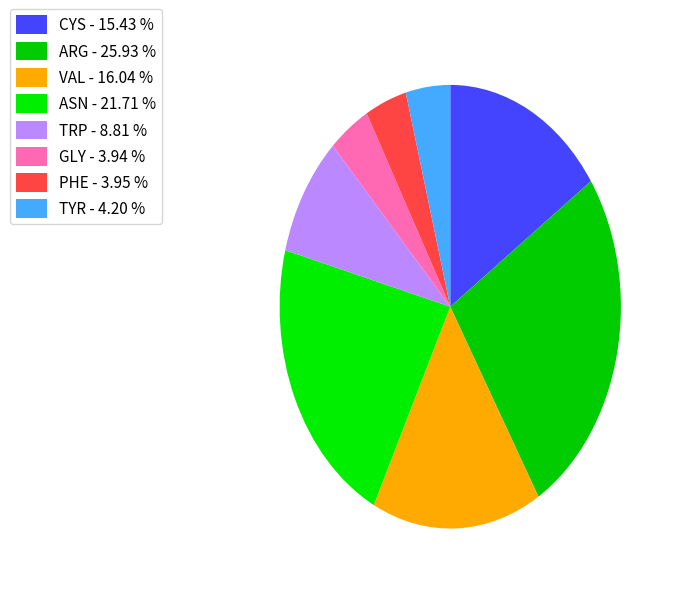

Does any single category account for the majority?

No